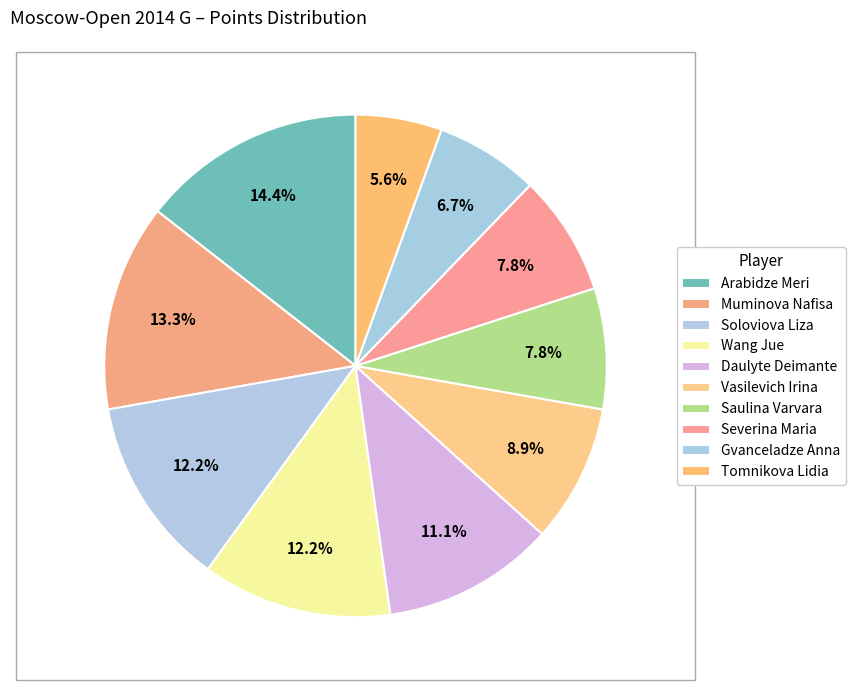

Does Soloviova Liza represent more than half of the total?

No